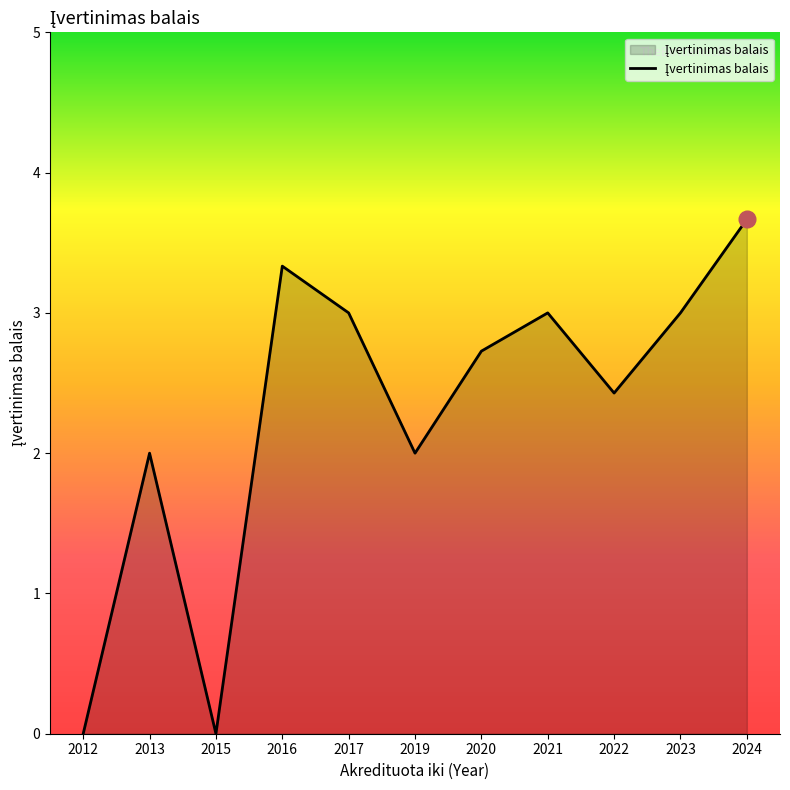

How many lines are shown in the chart?

1